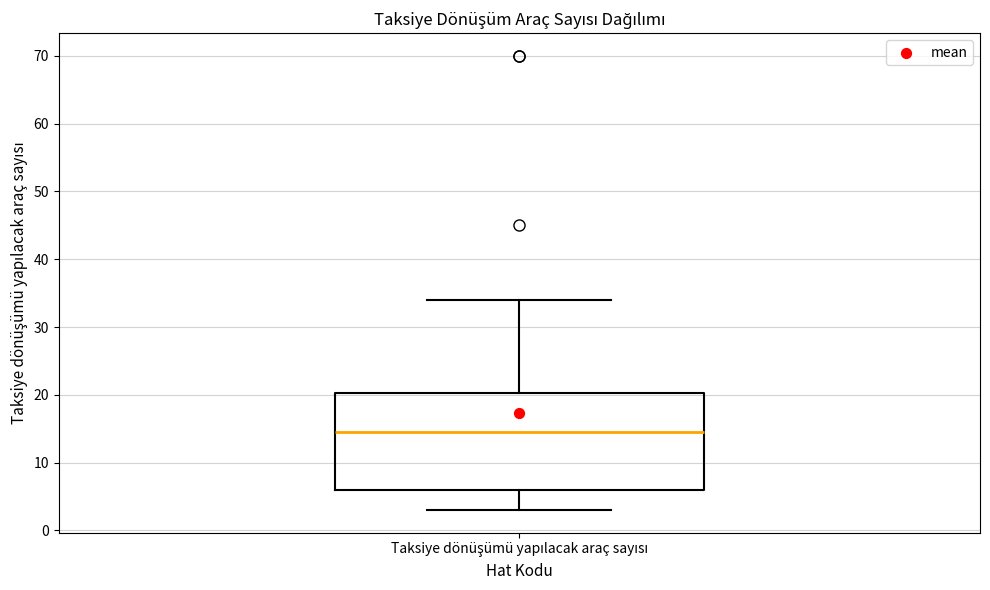

Where does the lower whisker of the box for Taksiye dönüşümü yapılacak araç sayısı end on the y-axis? The values are not printed on the chart, so give them approximately, as read against the axis.

3